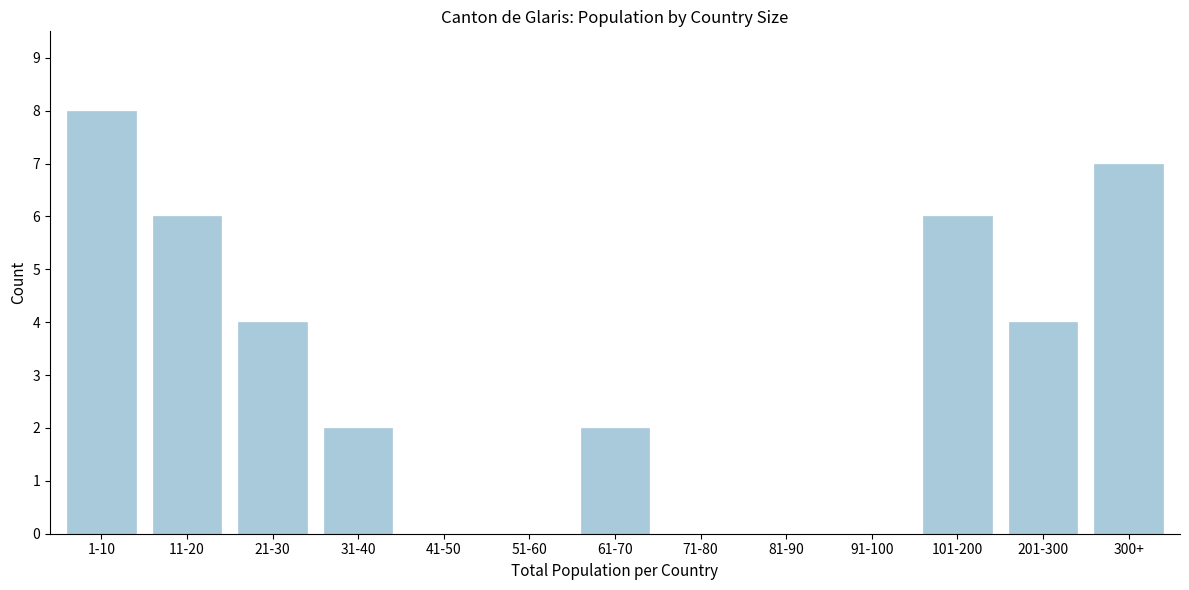

Reading right to left, what are all the values shown in this chart?

300+=7	201-300=4	101-200=6	91-100=0	81-90=0	71-80=0	61-70=2	51-60=0	41-50=0	31-40=2	21-30=4	11-20=6	1-10=8